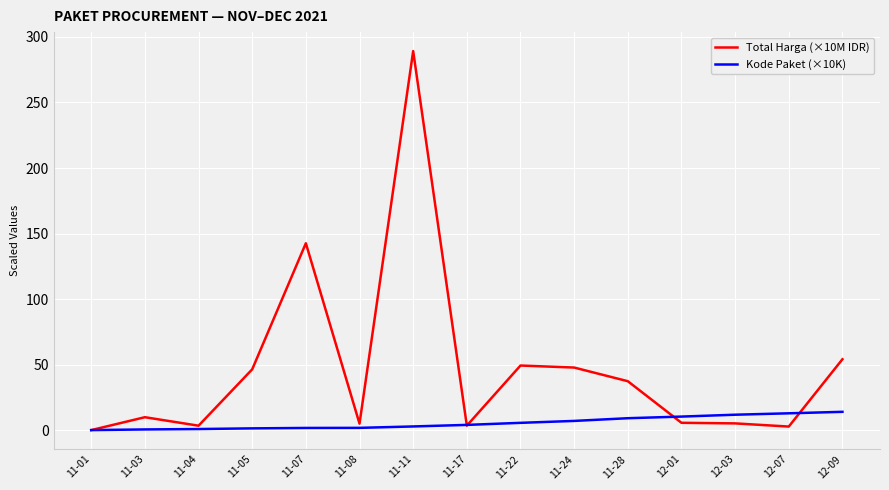

Between 11-07 and 11-11, which series saw the biggest shift?

Total Harga (×10M IDR)